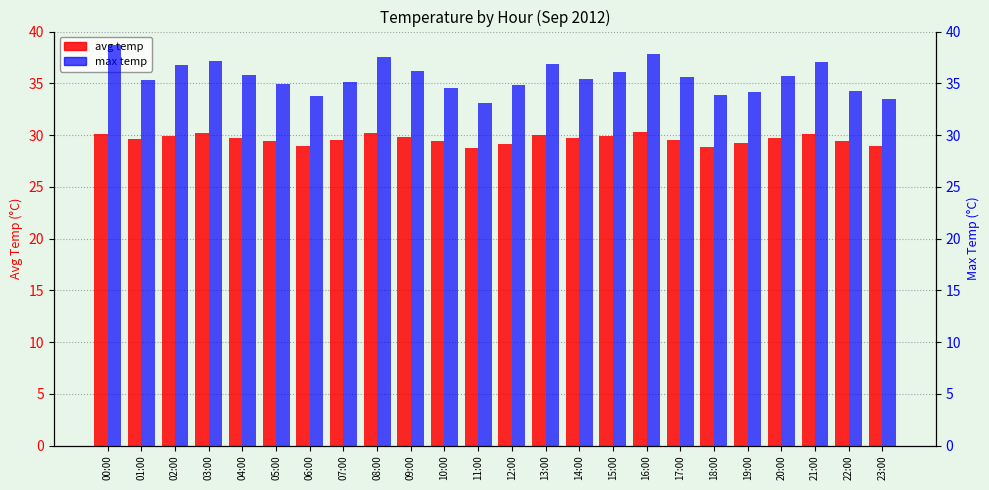

What is the value of the max temp bar at the 18th from the left?

35.6